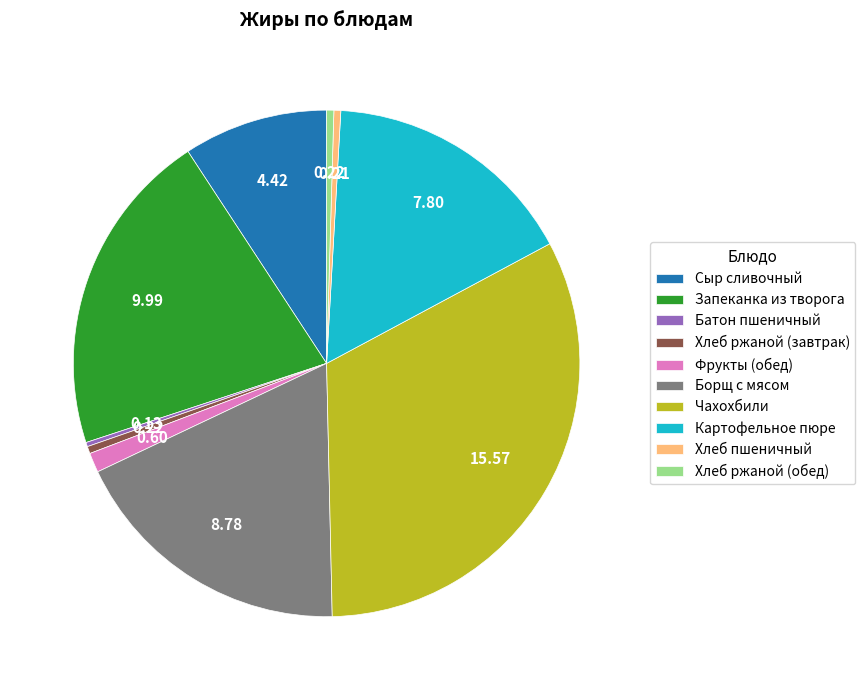

Combined, do Фрукты (обед) and Сыр сливочный account for over 50%?

No